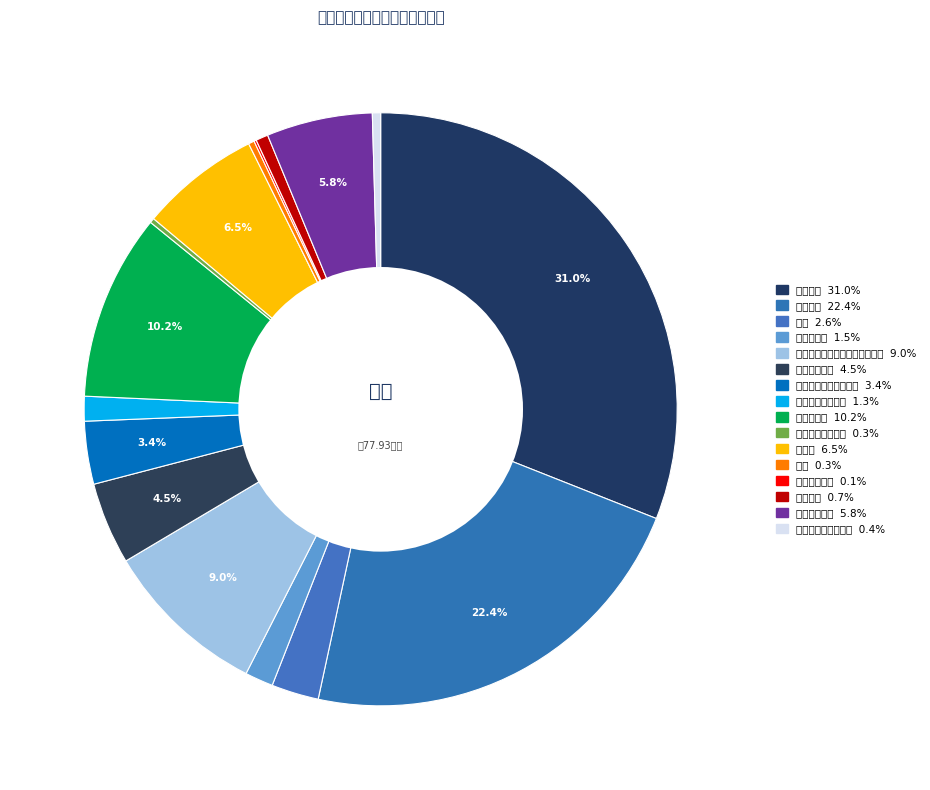

To the nearest percent, what is the difference between the largest and smallest slice percentages?

31%